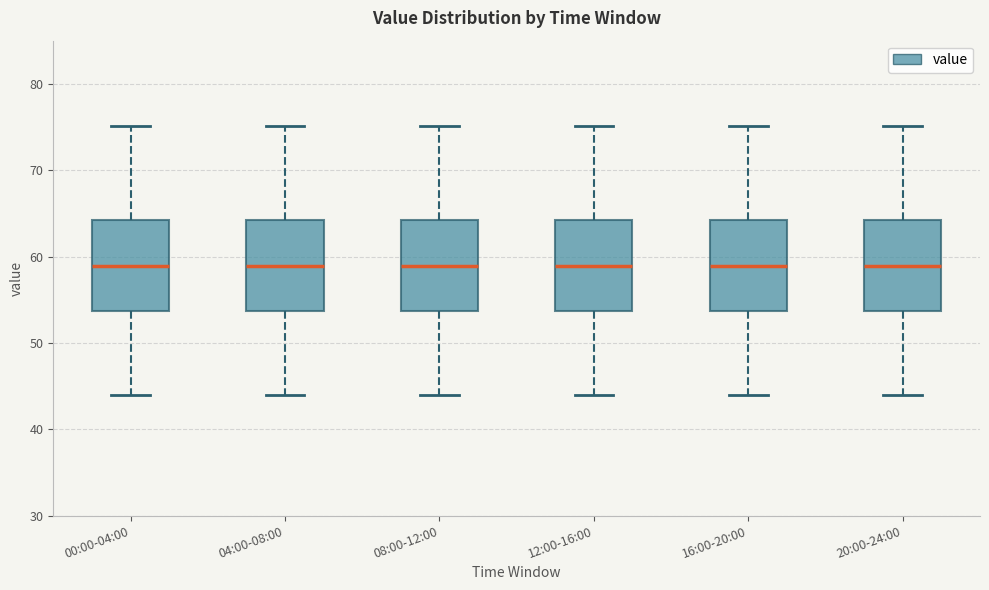

Reading left to right, read every box against the y-axis: the position of its median line, the range the box covers, and the ends of its whiskers. The values are not printed on the chart, so give them approximately, as read against the axis.

00:00-04:00: median 59, box 54 to 64, whiskers 44 to 75
04:00-08:00: median 59, box 54 to 64, whiskers 44 to 75
08:00-12:00: median 59, box 54 to 64, whiskers 44 to 75
12:00-16:00: median 59, box 54 to 64, whiskers 44 to 75
16:00-20:00: median 59, box 54 to 64, whiskers 44 to 75
20:00-24:00: median 59, box 54 to 64, whiskers 44 to 75